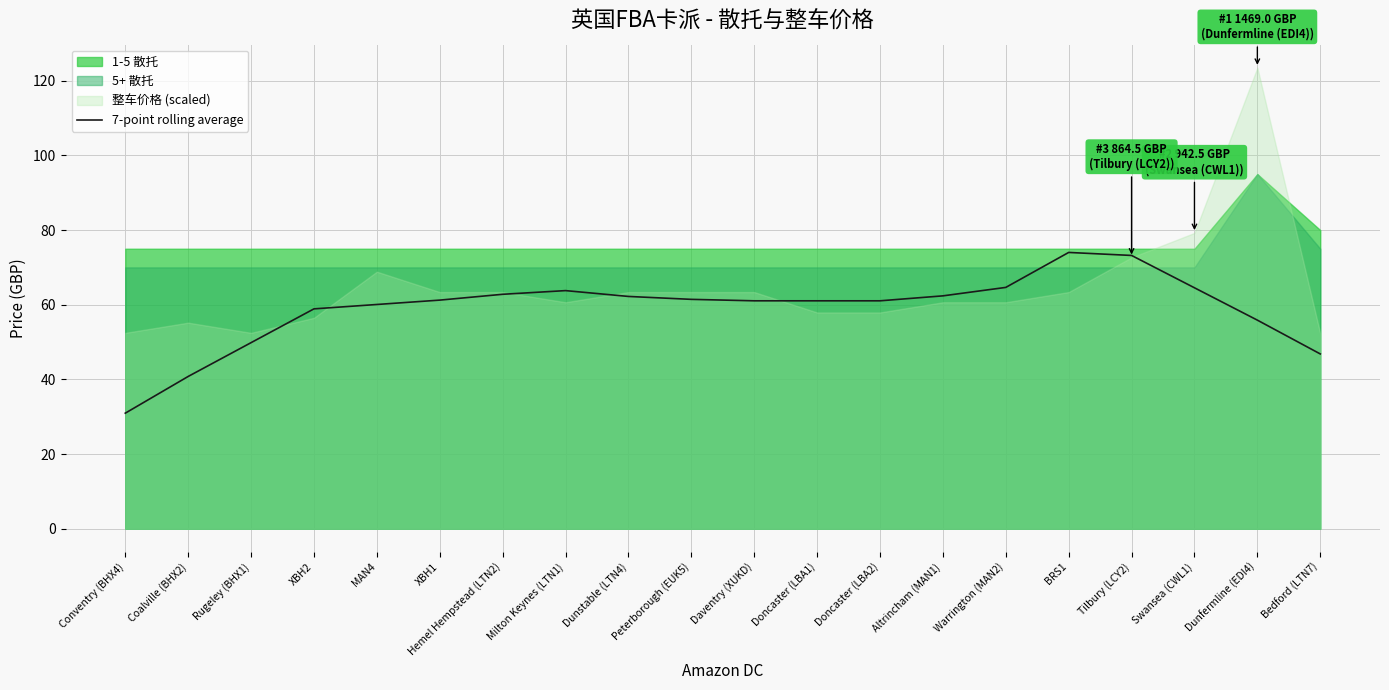

Reading left to right, extract all data points from this chart.

30.9	40.8	49.8	58.9	60.1	61.2	62.8	63.8	62.2	61.4	61.0	61.0	61.0	62.4	64.6	74.0	73.2	64.5	55.9	46.8